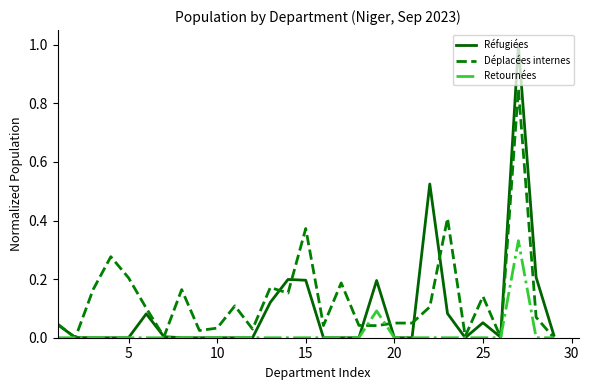

List the series in order of their peak value, highest first.

Réfugiées, Déplacées internes, Retournées